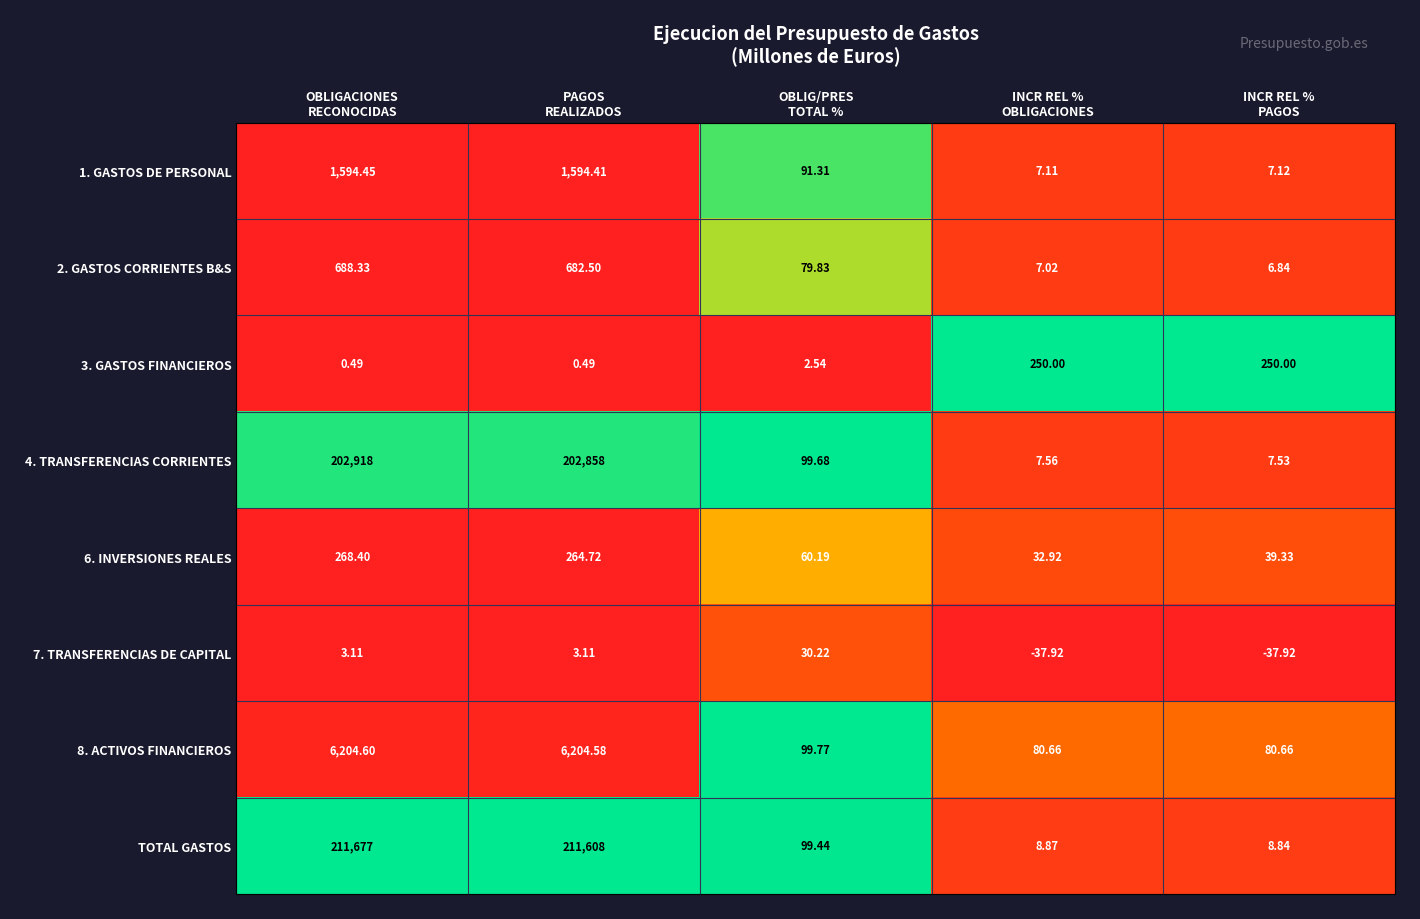

Which series has the largest range (max minus min)?

TOTAL GASTOS